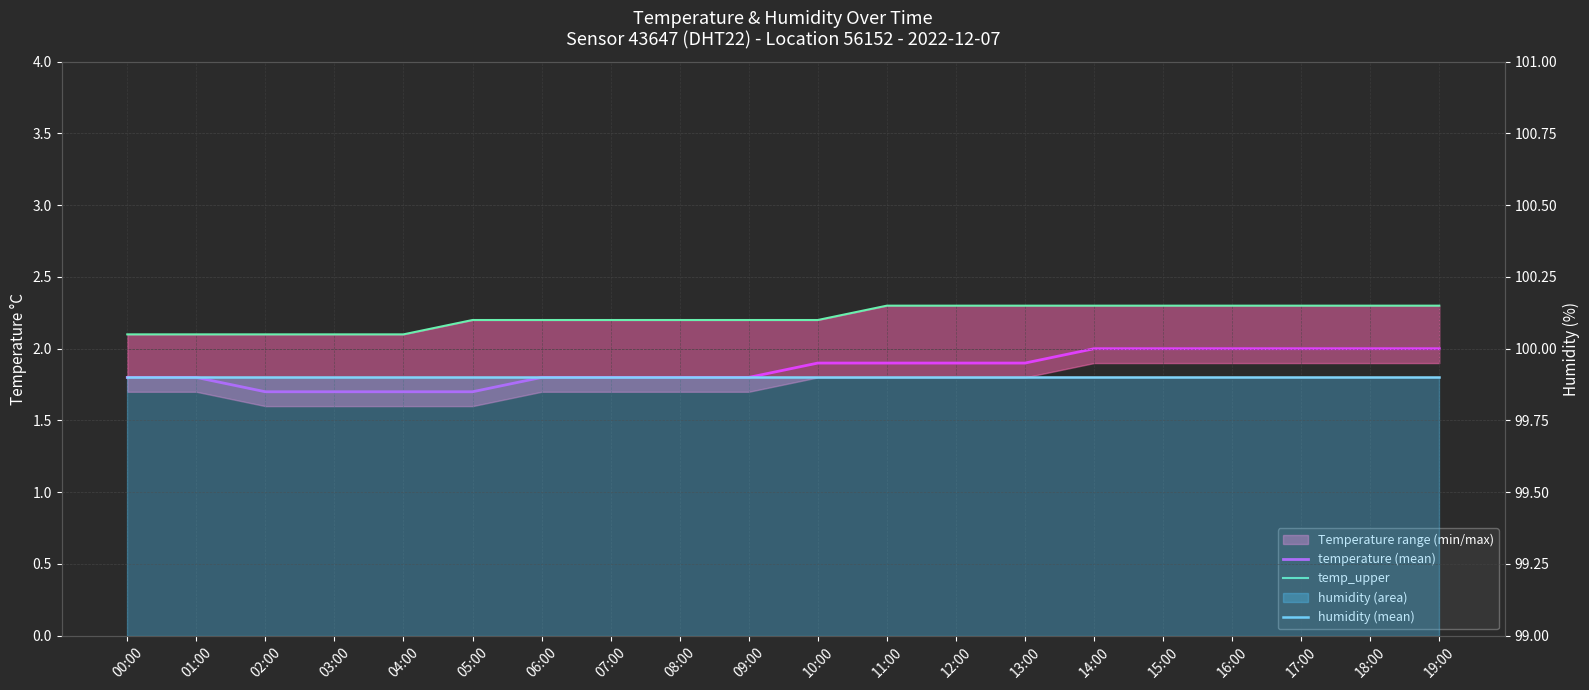

What is the value of the temperature (mean) point at the 17th from the left?

2.0